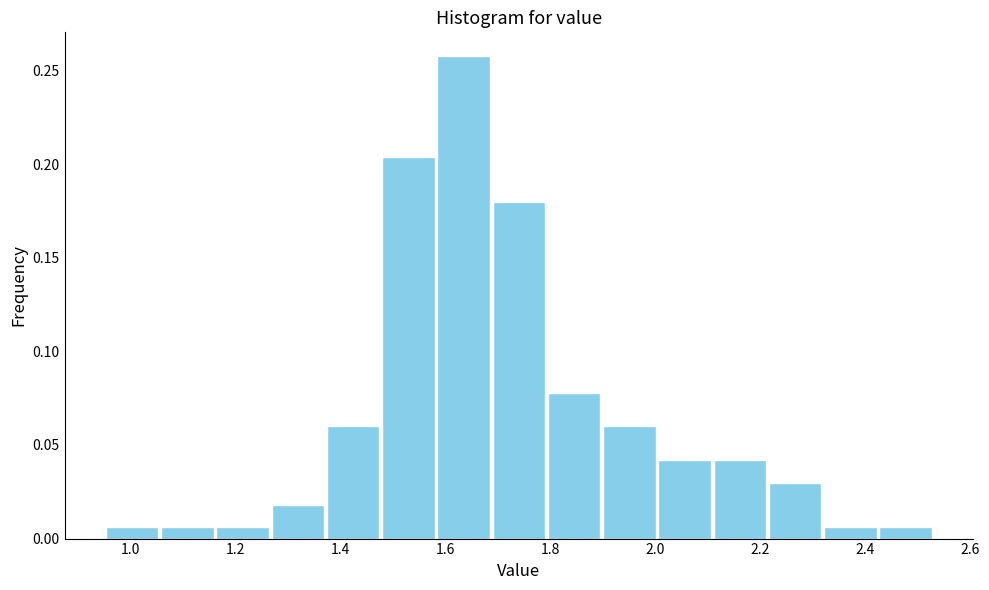

How tall is the bar that spans 2.10 to 2.22 on the x-axis? Neither the bar edges nor the heights are printed on the chart, so give them approximately, as read against the axes.

0.040